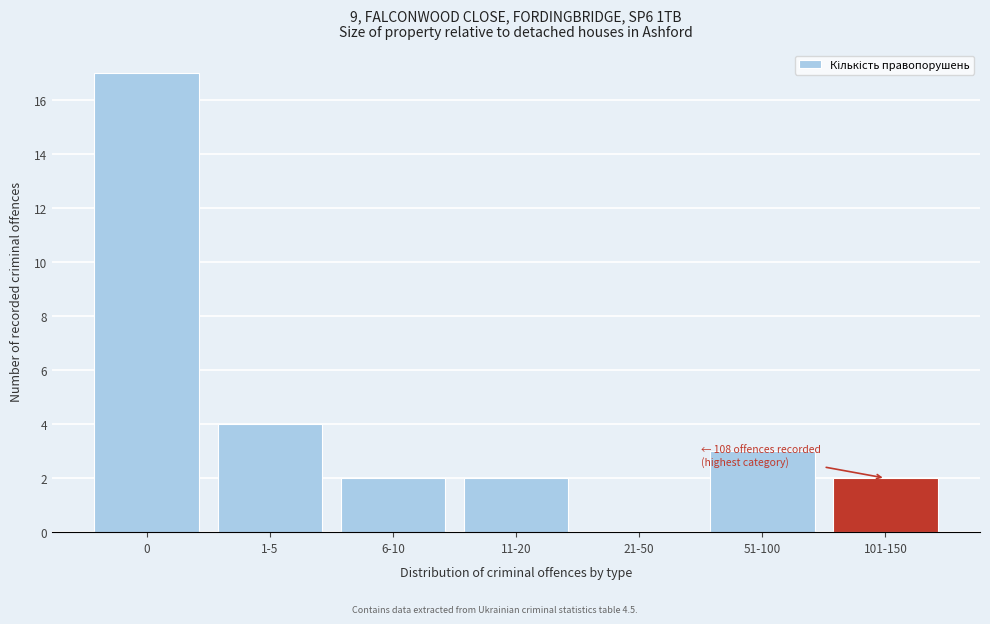

Reading left to right, extract all data points from this chart.

0=17	1-5=4	6-10=2	11-20=2	21-50=0	51-100=3	101-150=2